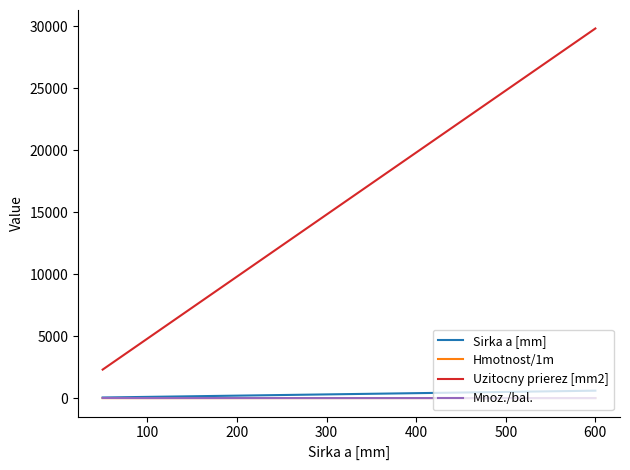

Which series has the largest total across all categories?

Uzitocny prierez [mm2]